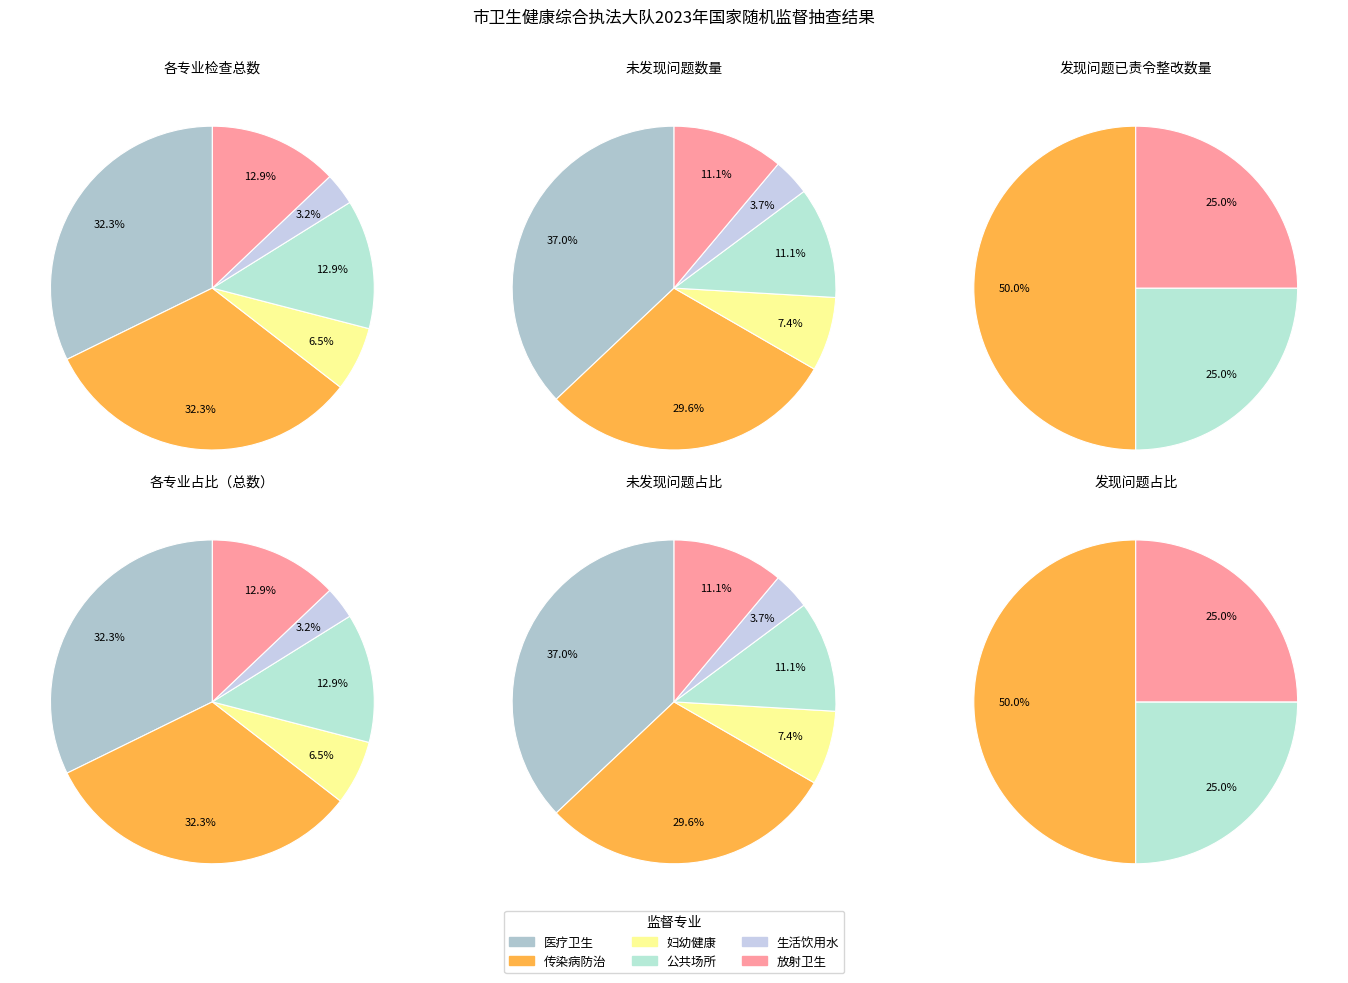

What percentage is the 生活饮用水 slice, to the nearest percent?

3%